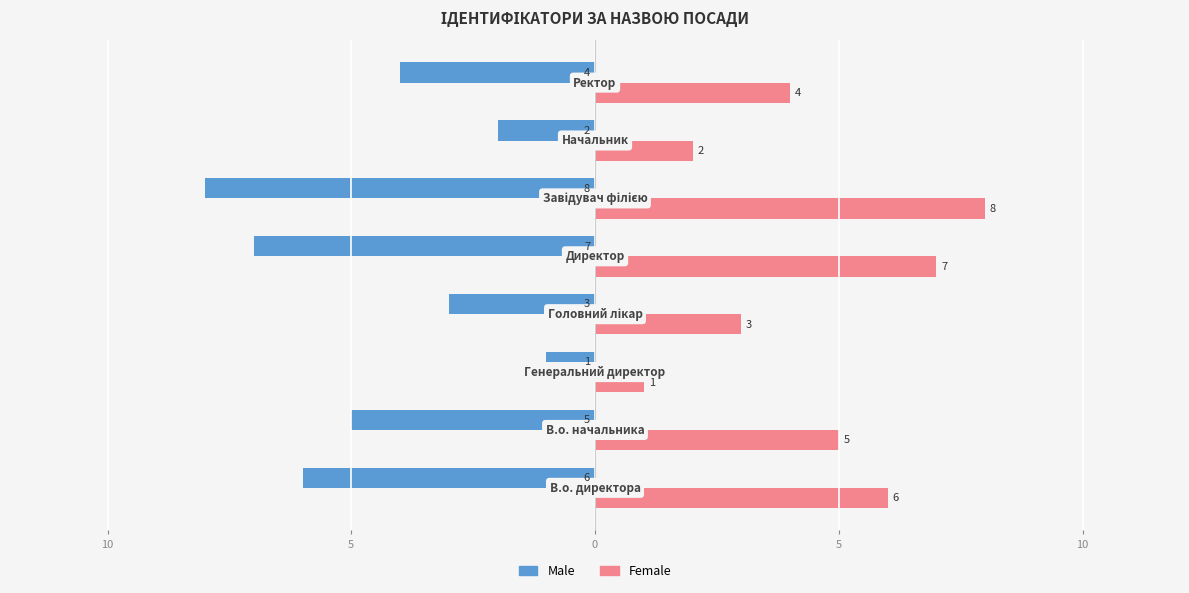

What is the difference between the maximum and second lowest values in the Female series?

6